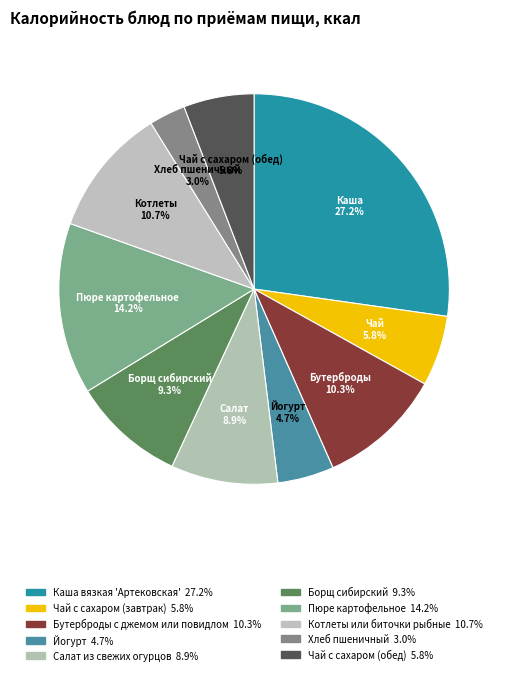

Between Хлеб пшеничный and Йогурт, which is larger?

Йогурт